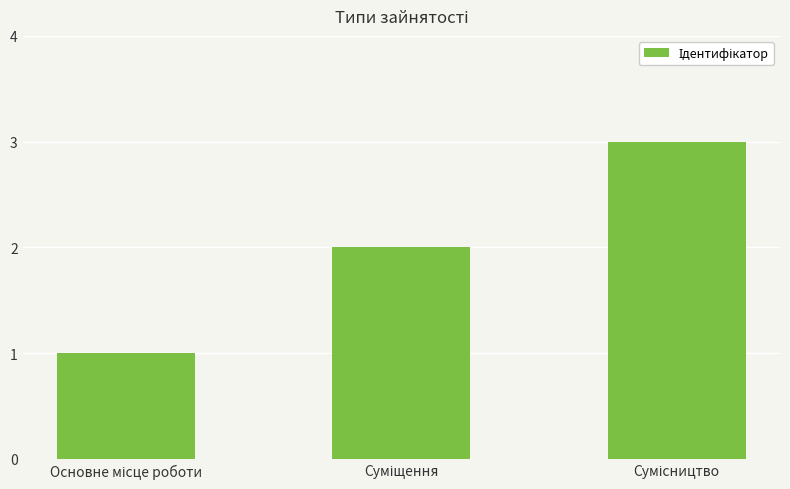

What is the greatest value displayed?

3